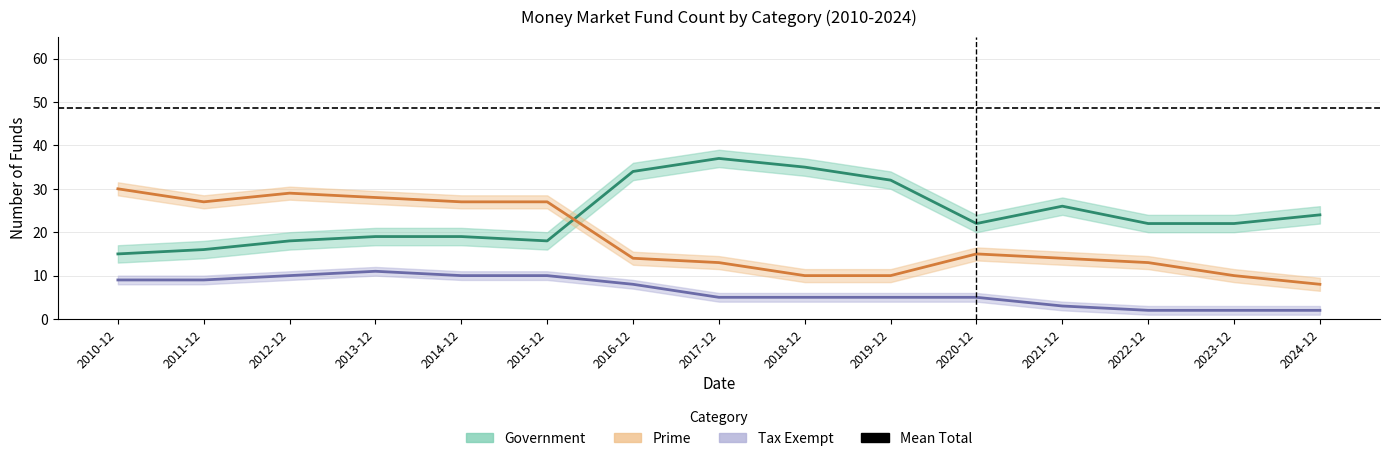

What is the sum of the Government values at 2022-12 and 2015-12?

40